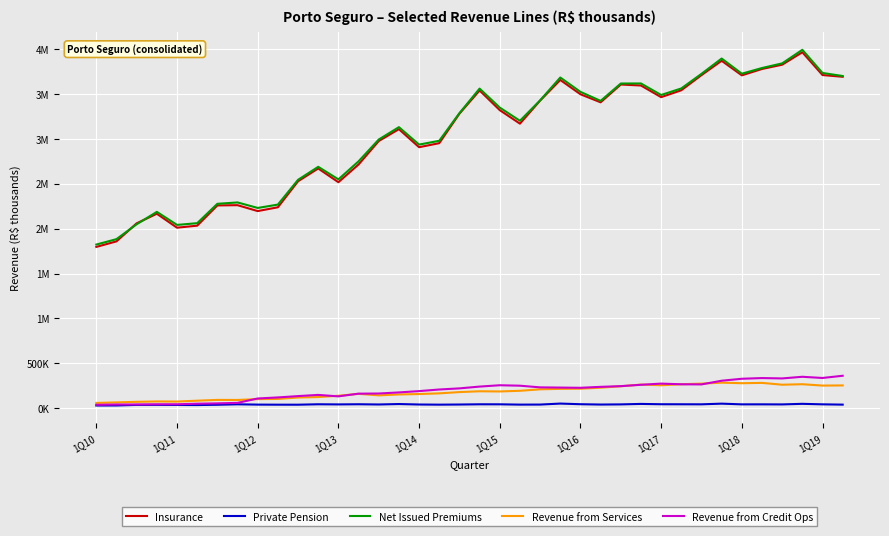

What are all the series names shown in the legend?

Insurance, Private Pension, Net Issued Premiums, Revenue from Services, Revenue from Credit Ops